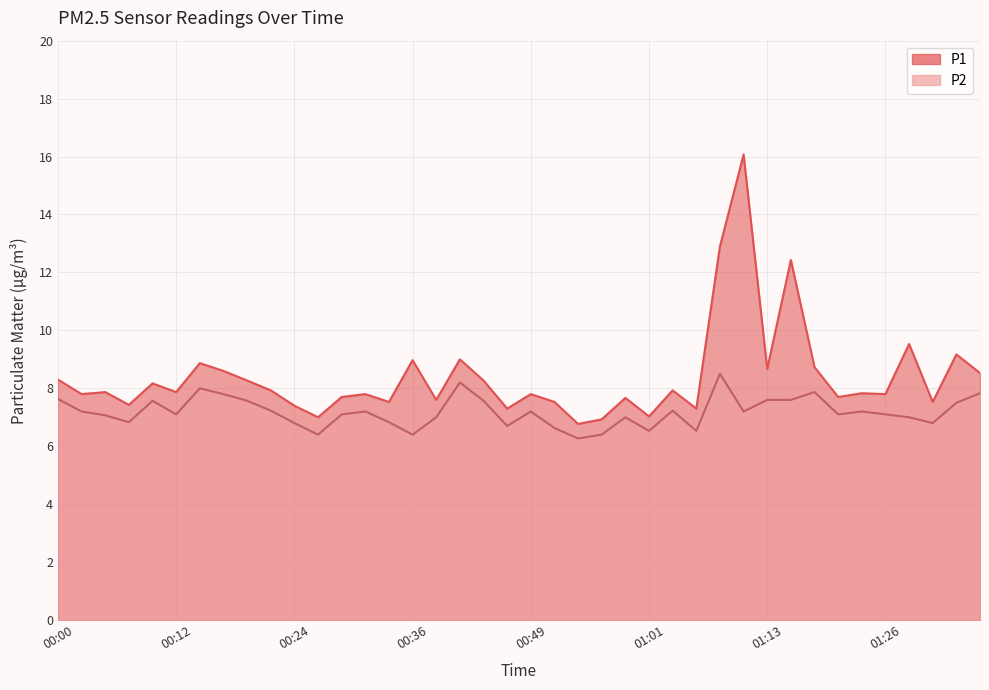

What is the lowest value of the P1 series?

6.8